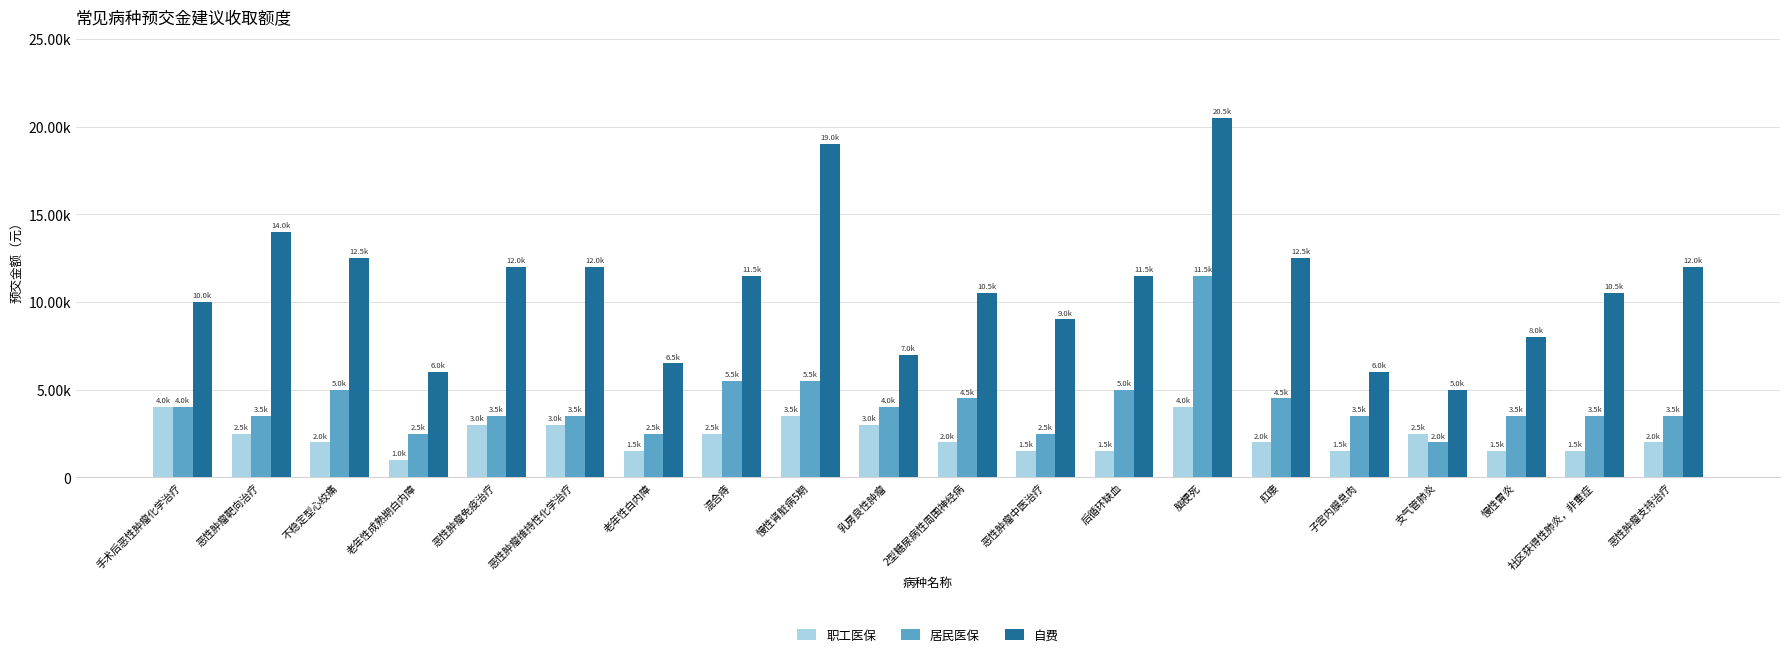

The 居民医保 series shows 3500 at 恶性肿瘤支持治疗. True or false?

True